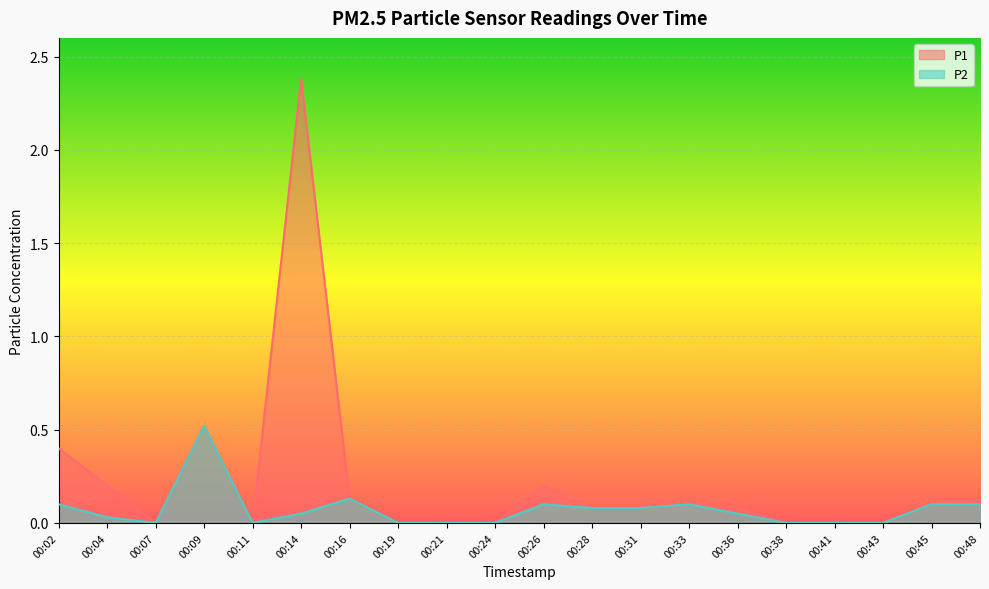

What is the average value of the P1 series?

0.2